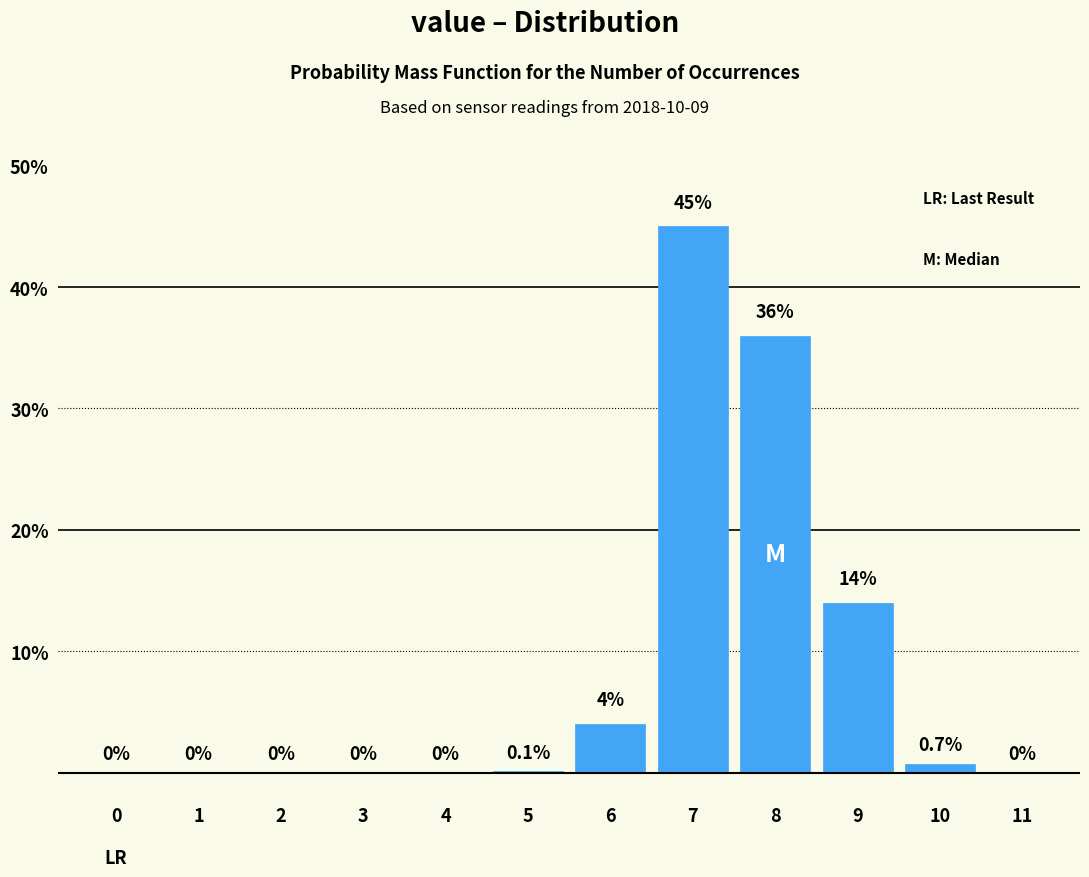

Reading right to left, extract all data points from this chart.

11=0.0	10=0.7	9=14.0	8=36.0	7=45.0	6=4.0	5=0.1	4=0.0	3=0.0	2=0.0	1=0.0	0=0.0